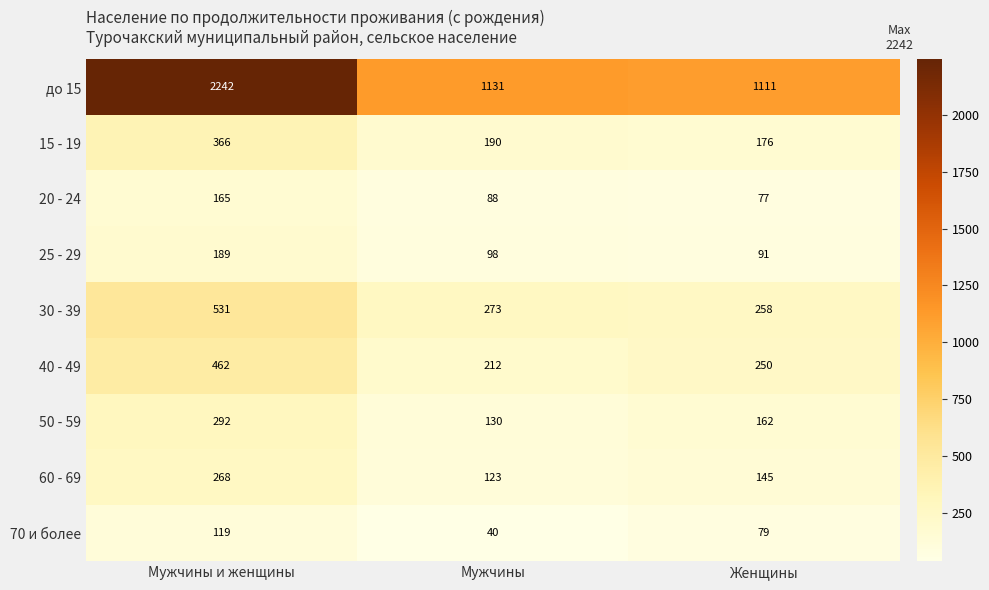

The до 15 series shows 232 at Мужчины. True or false?

False